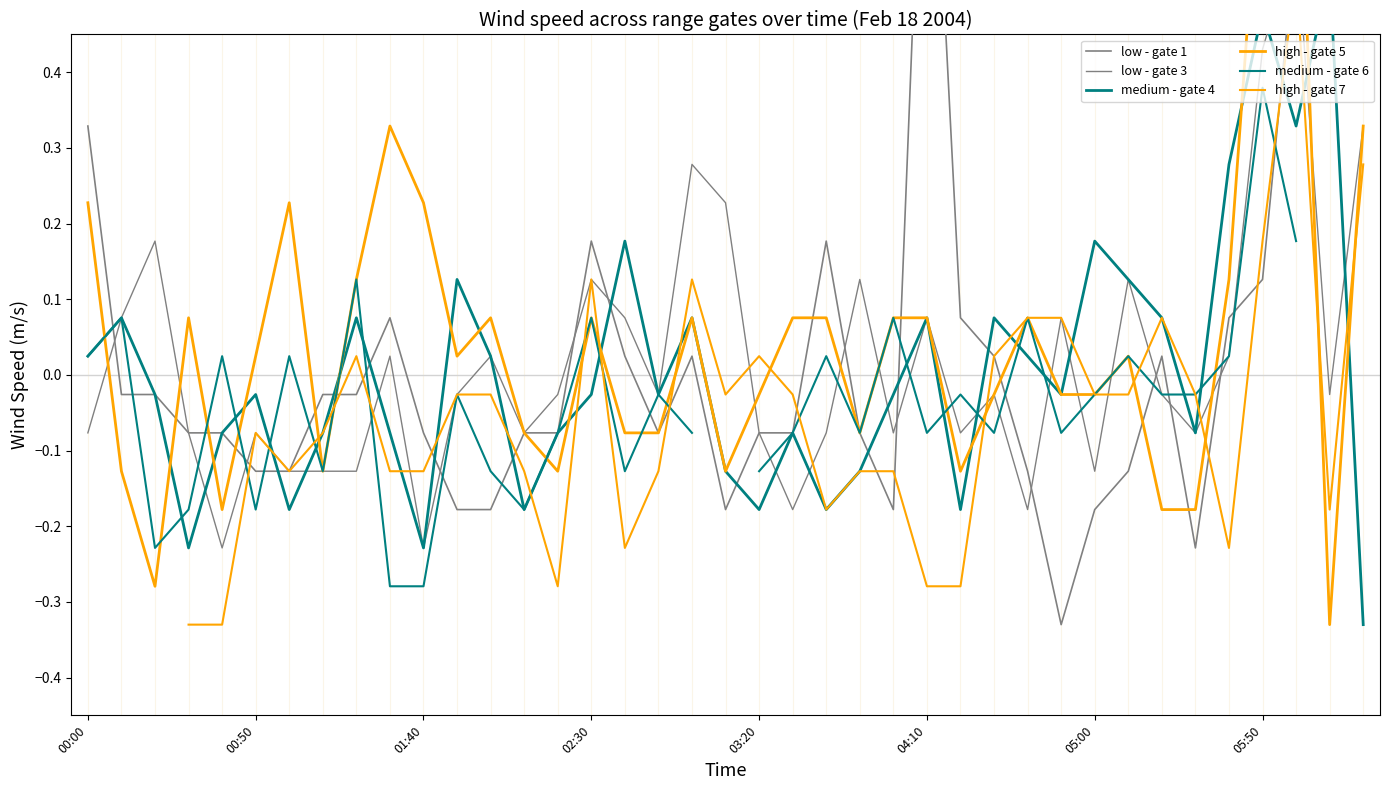

How many high - gate 7 values are between 0 and 1?

11